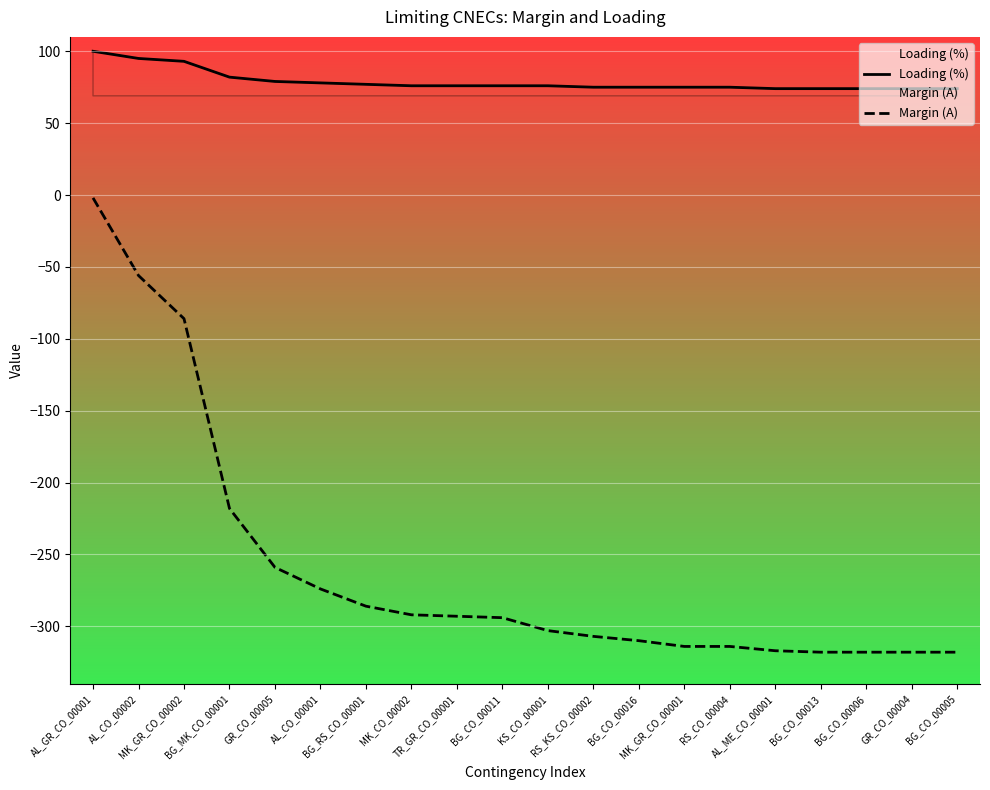

Reading right to left, transcribe all the data shown in this chart.

Loading (%): 74	74	74	74	74	75	75	75	75	76	76	76	76	77	78	79	82	93	95	100
Margin (A): -318	-318	-318	-318	-317	-314	-314	-310	-307	-303	-294	-293	-292	-286	-274	-259	-218	-86	-56	-2